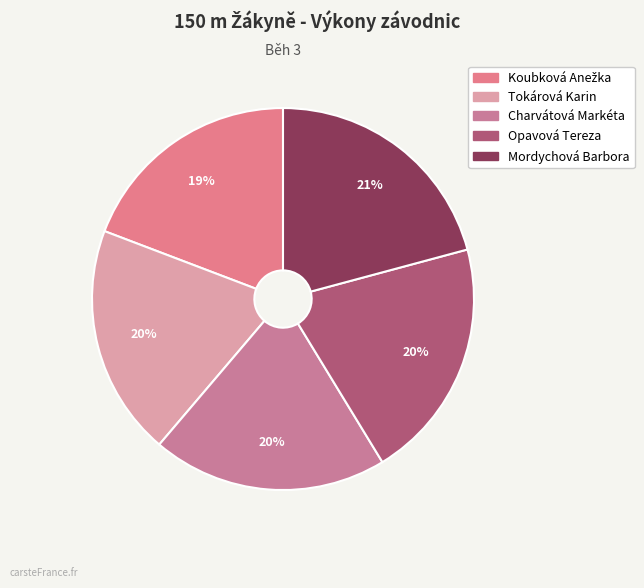

True or false: Mordychová Barbora accounts for 21% of the total.

True